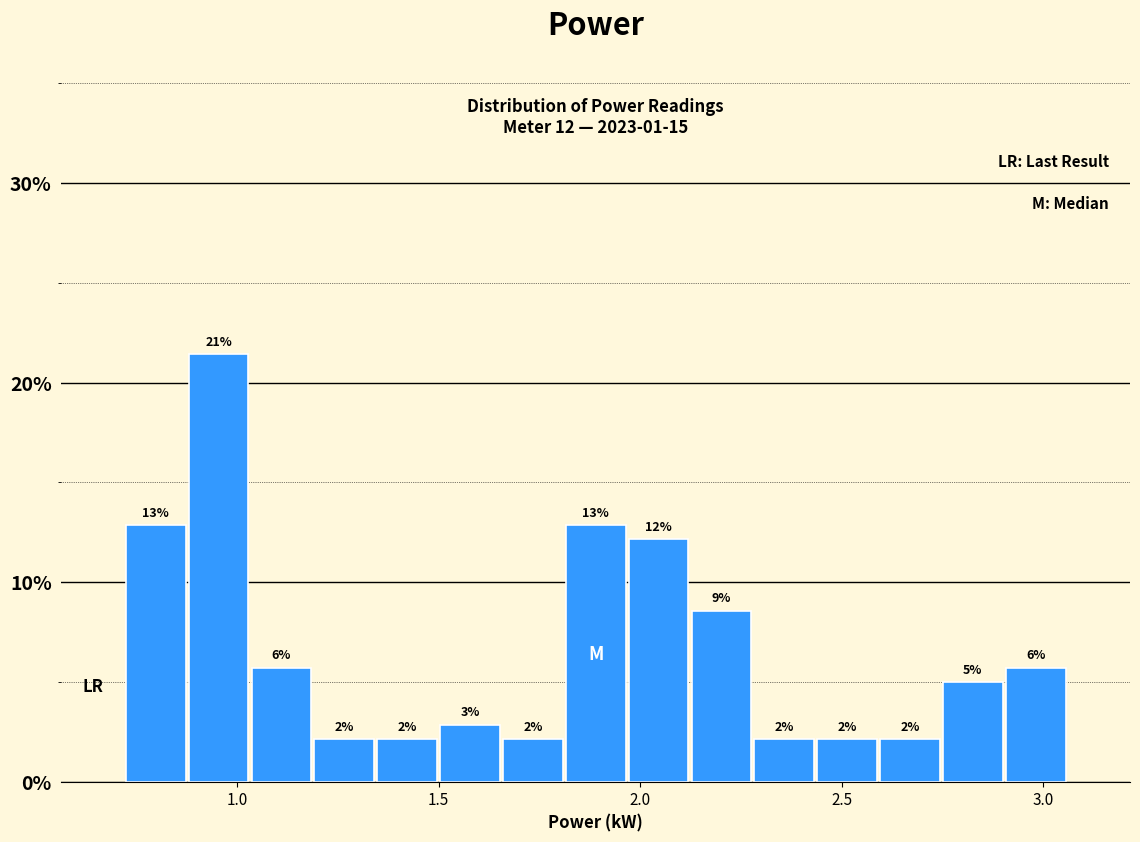

Around what value on the x-axis is the tallest bar? Give the approximate position of its centre, as read against the axis.

0.95